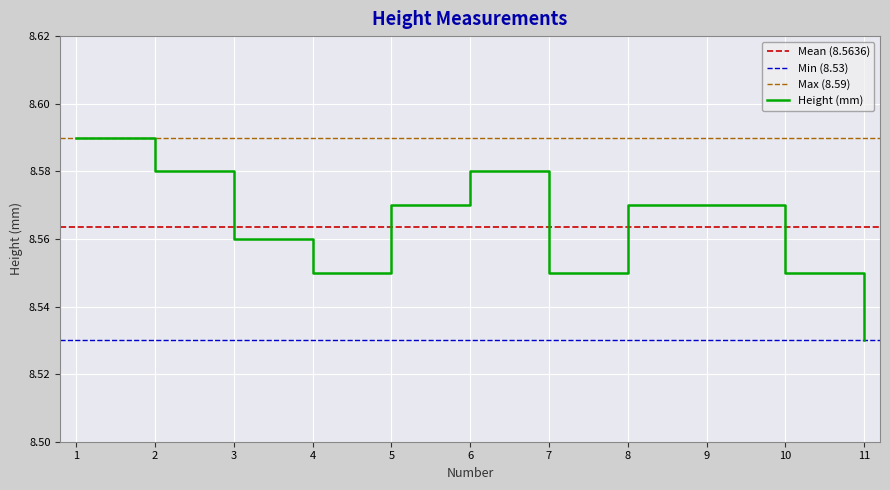

At which category does the chart reach its peak across all series?

1